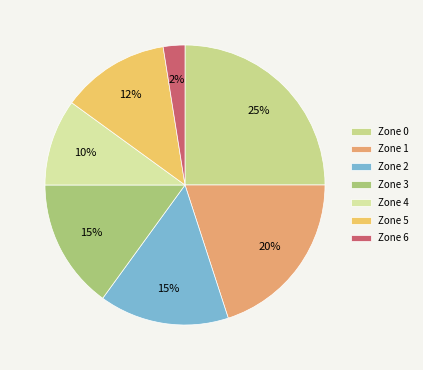

To the nearest percent, what portion does Zone 2 represent?

15%